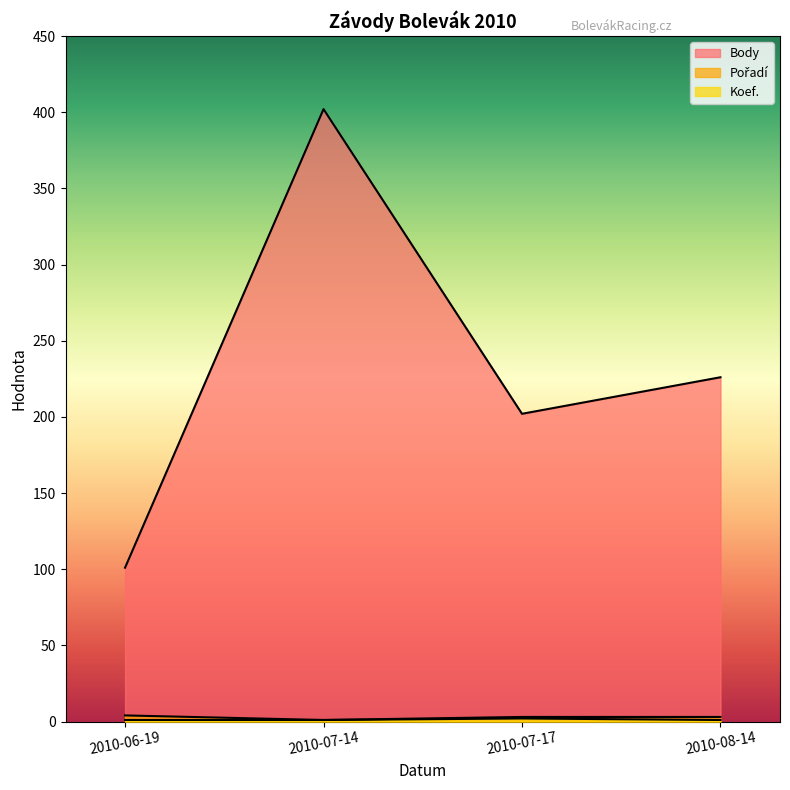

What is the sum of all Body values?

931